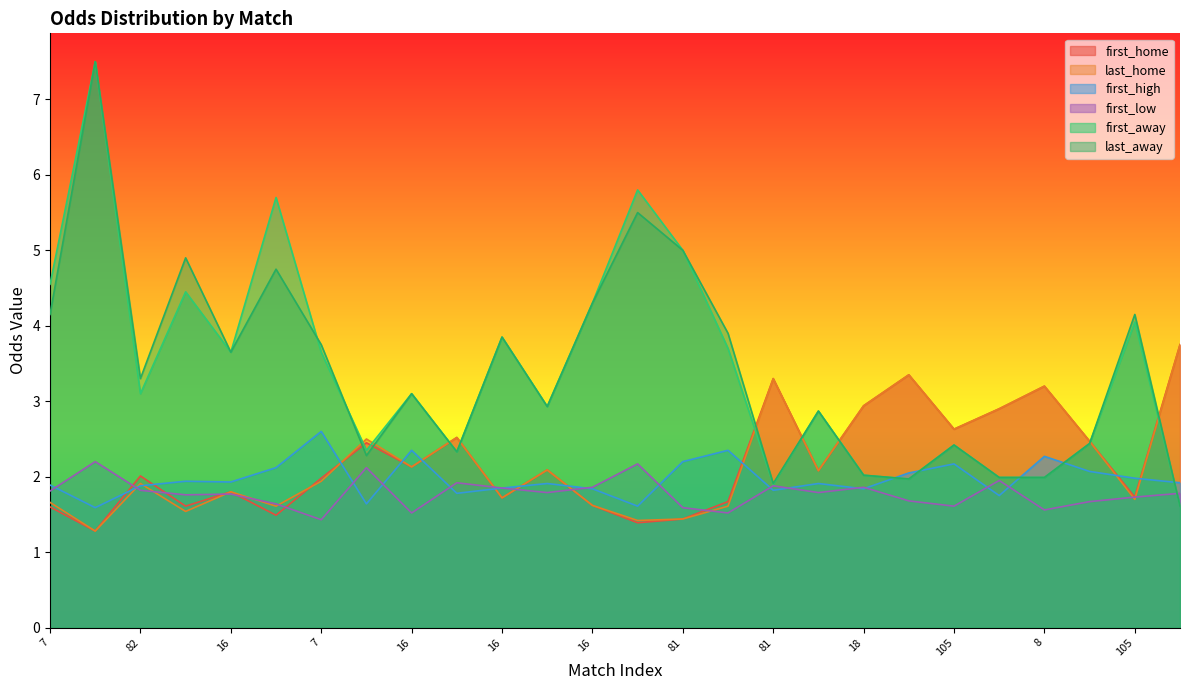

True or false: first_high and last_home intersect in this chart.

True